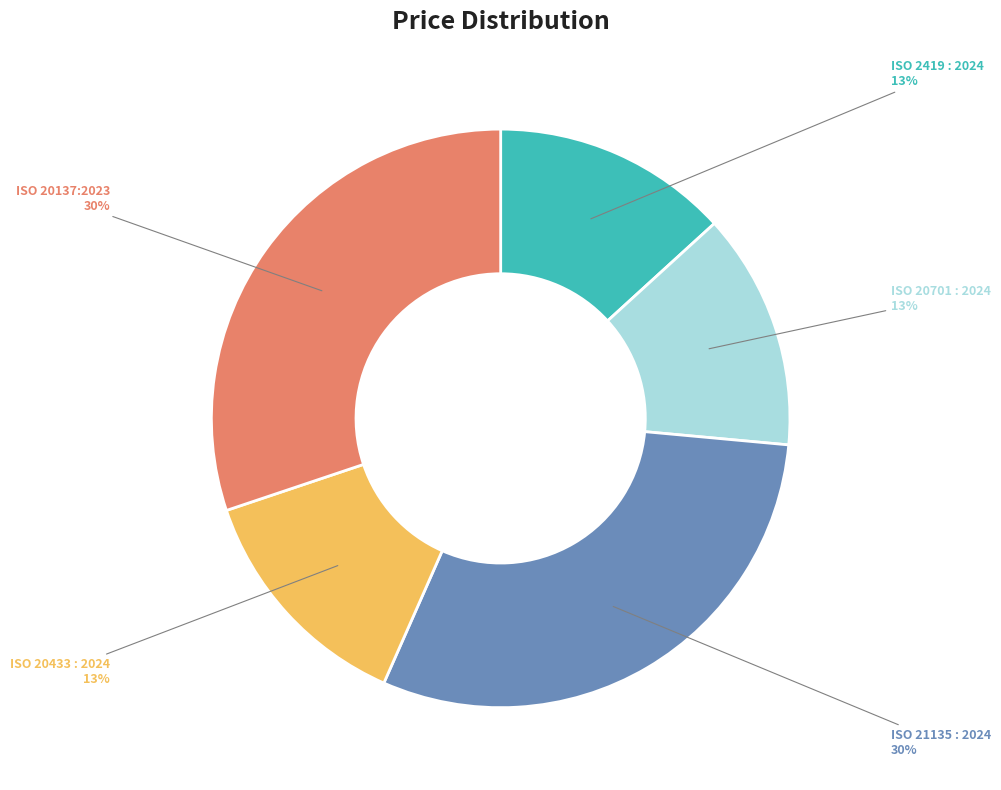

What percentage is the ISO 20433 : 2024 slice, to the nearest percent?

13%